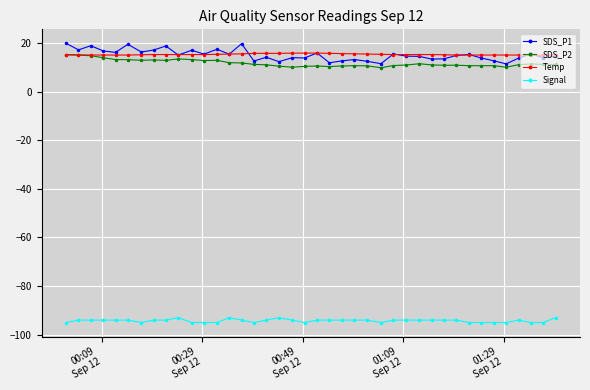

Which series has the widest spread of values?

SDS_P1